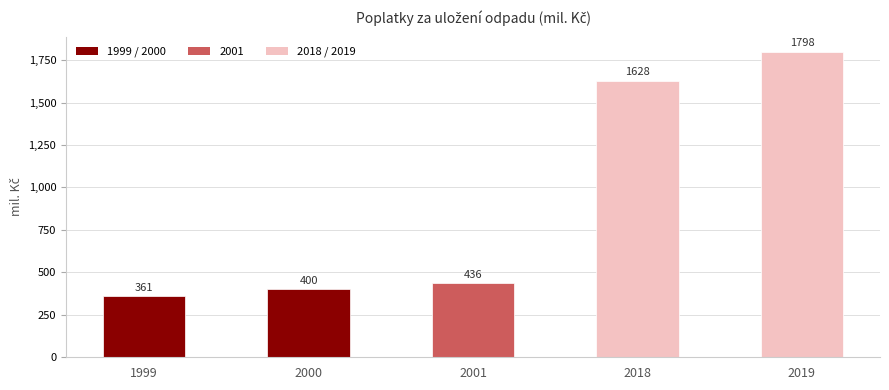

What is the difference between the maximum and second lowest values?

1397.9